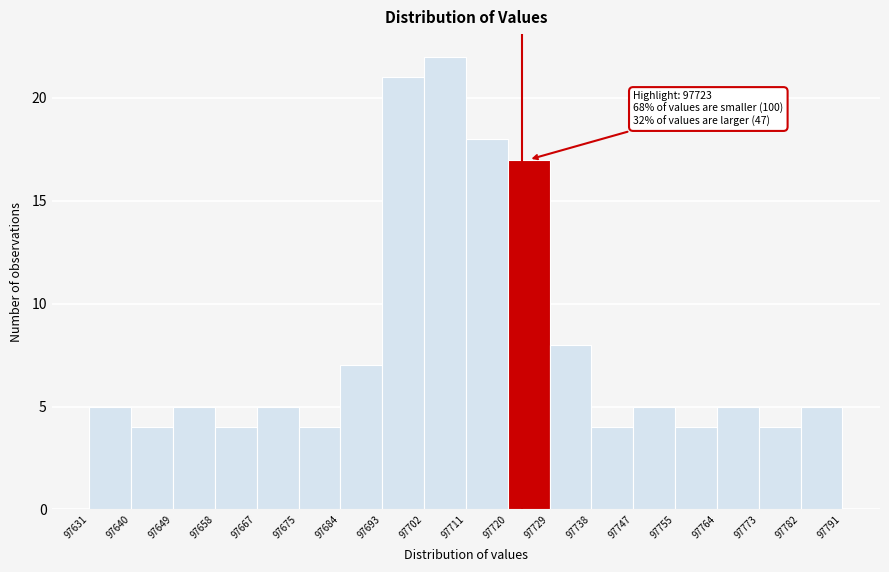

Which range on the x-axis has the tallest bar?

97702 to 97711